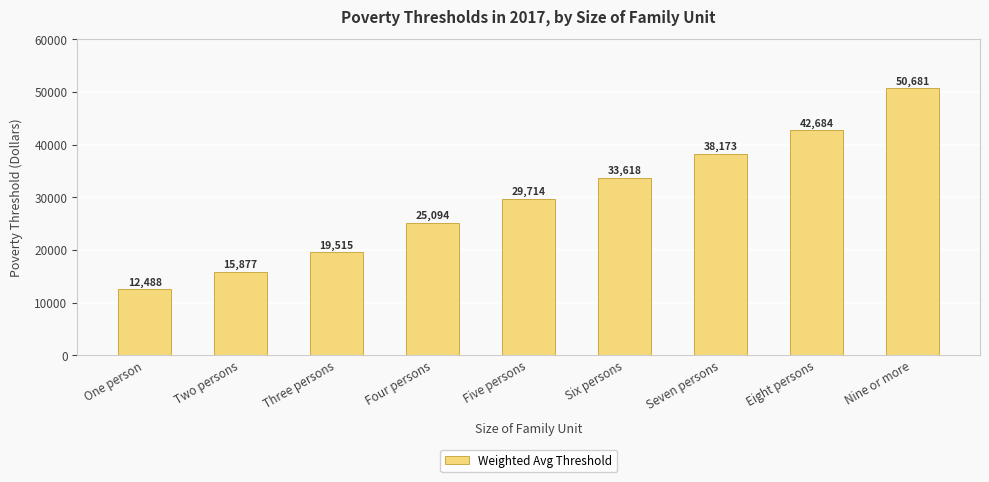

What is the greatest value displayed?

50681